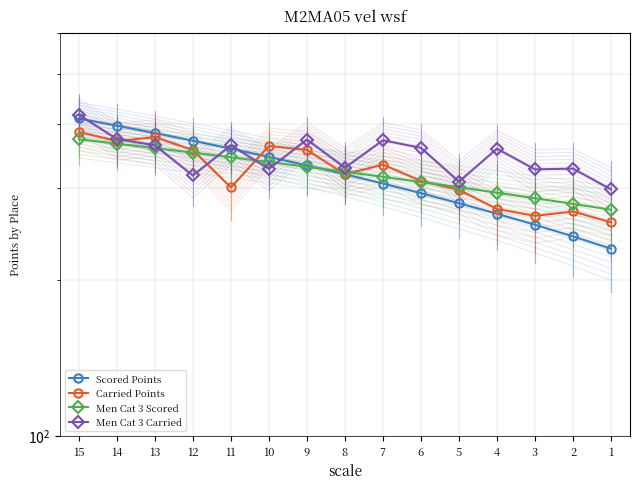

True or false: Scored Points has more than 0 points higher than both neighbors.

False